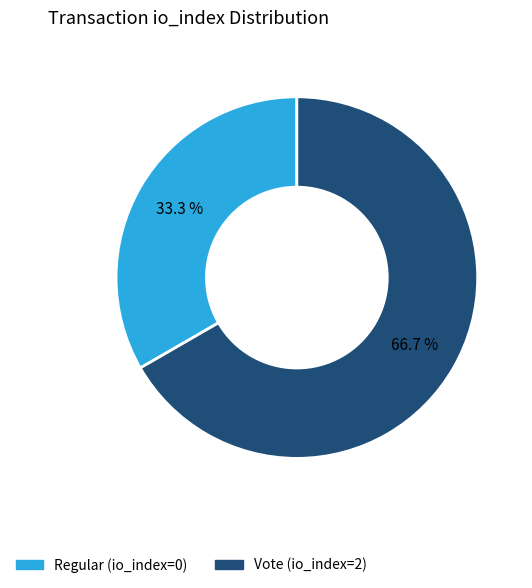

Which has a higher value, Vote (io_index=2) or Regular (io_index=0)?

Vote (io_index=2)